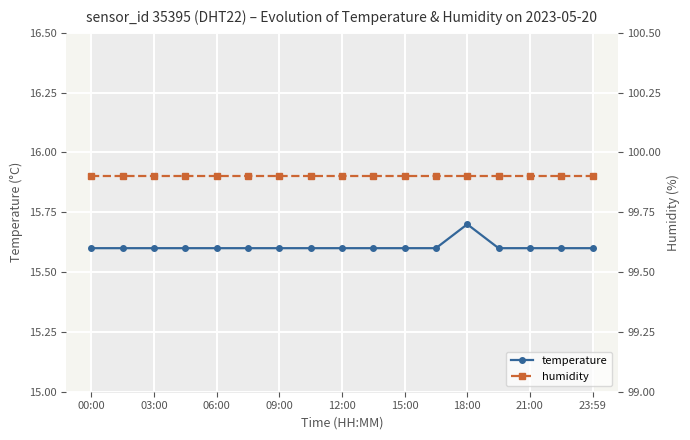

Count the number of categories in the chart.

17